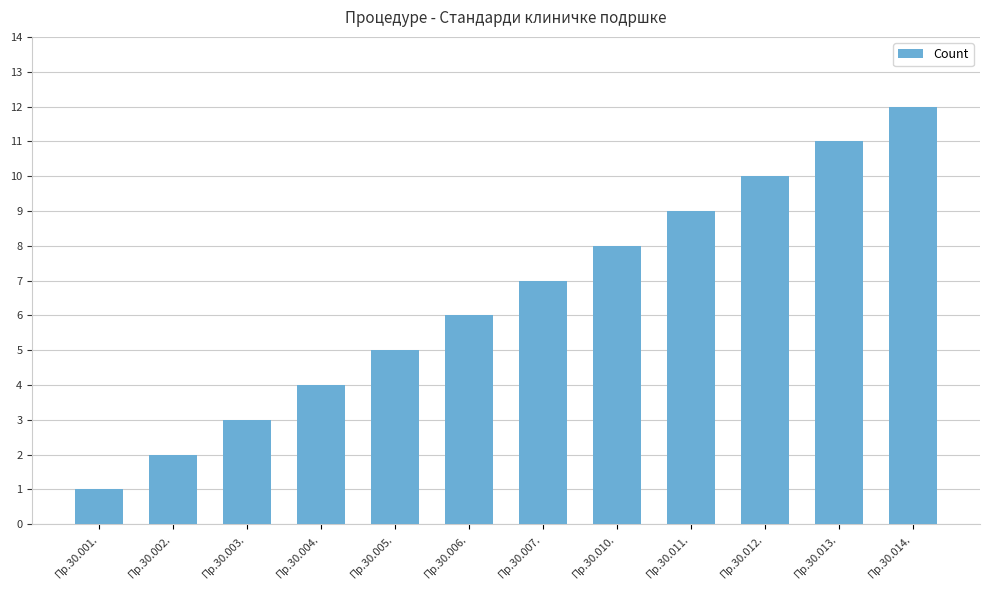

How many values are below 7?

6